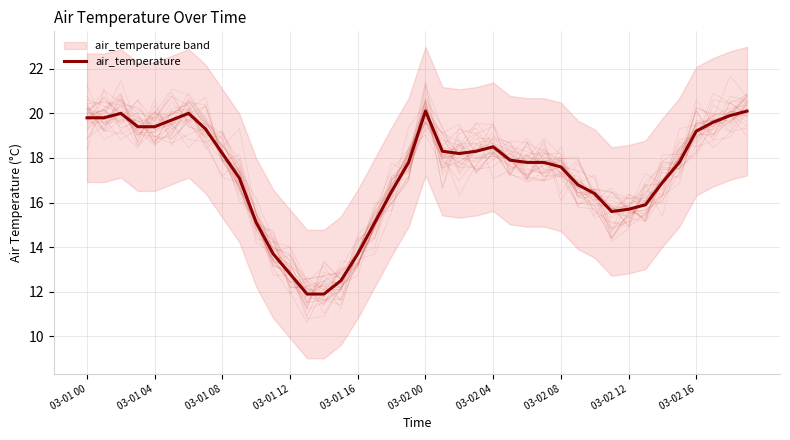

What is the lowest value of the air_temperature series?

11.9